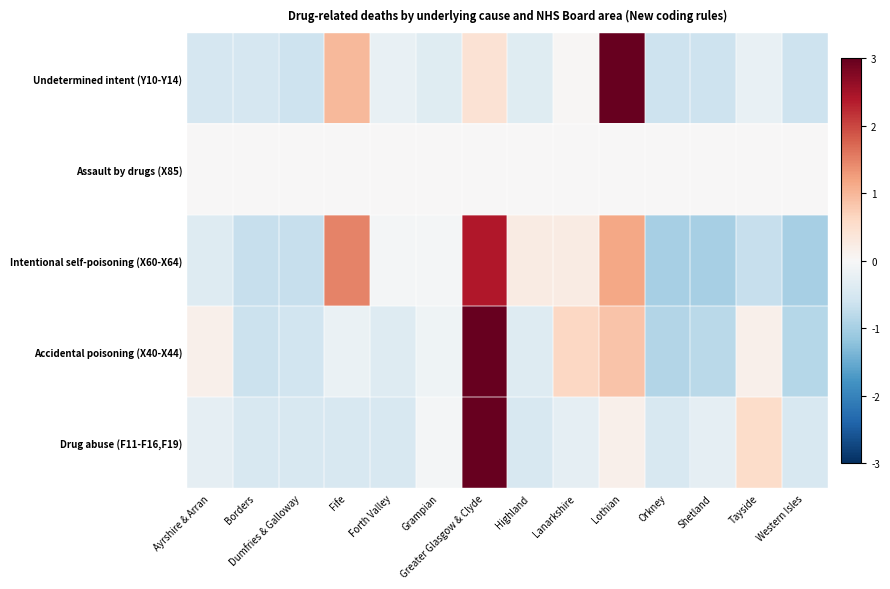

How many data points in Undetermined intent (Y10-Y14) are less than 0?

10